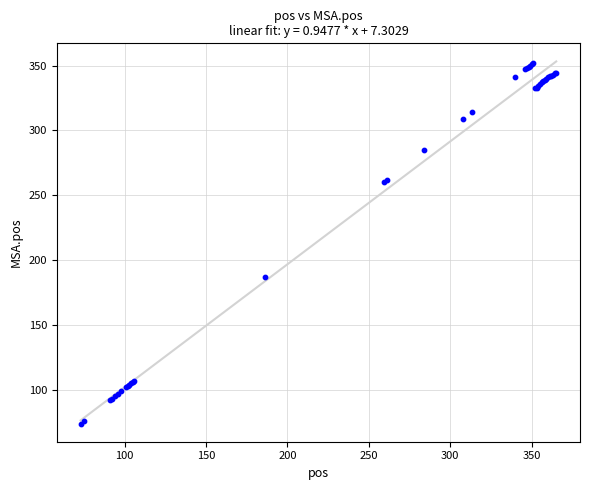

What Y value in the scatter plot is closest to 213?

187